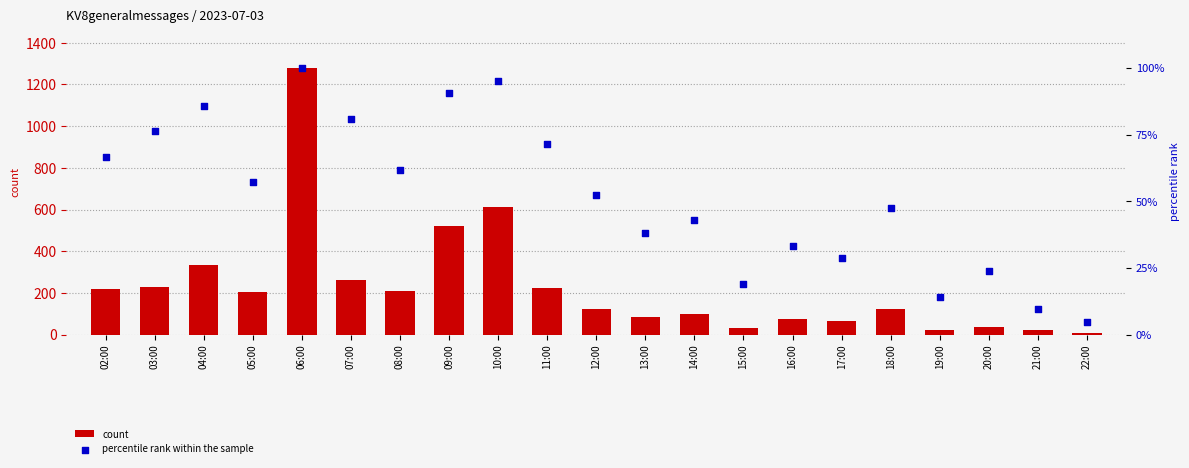

What is the total value across all series at 03:00?

304.2